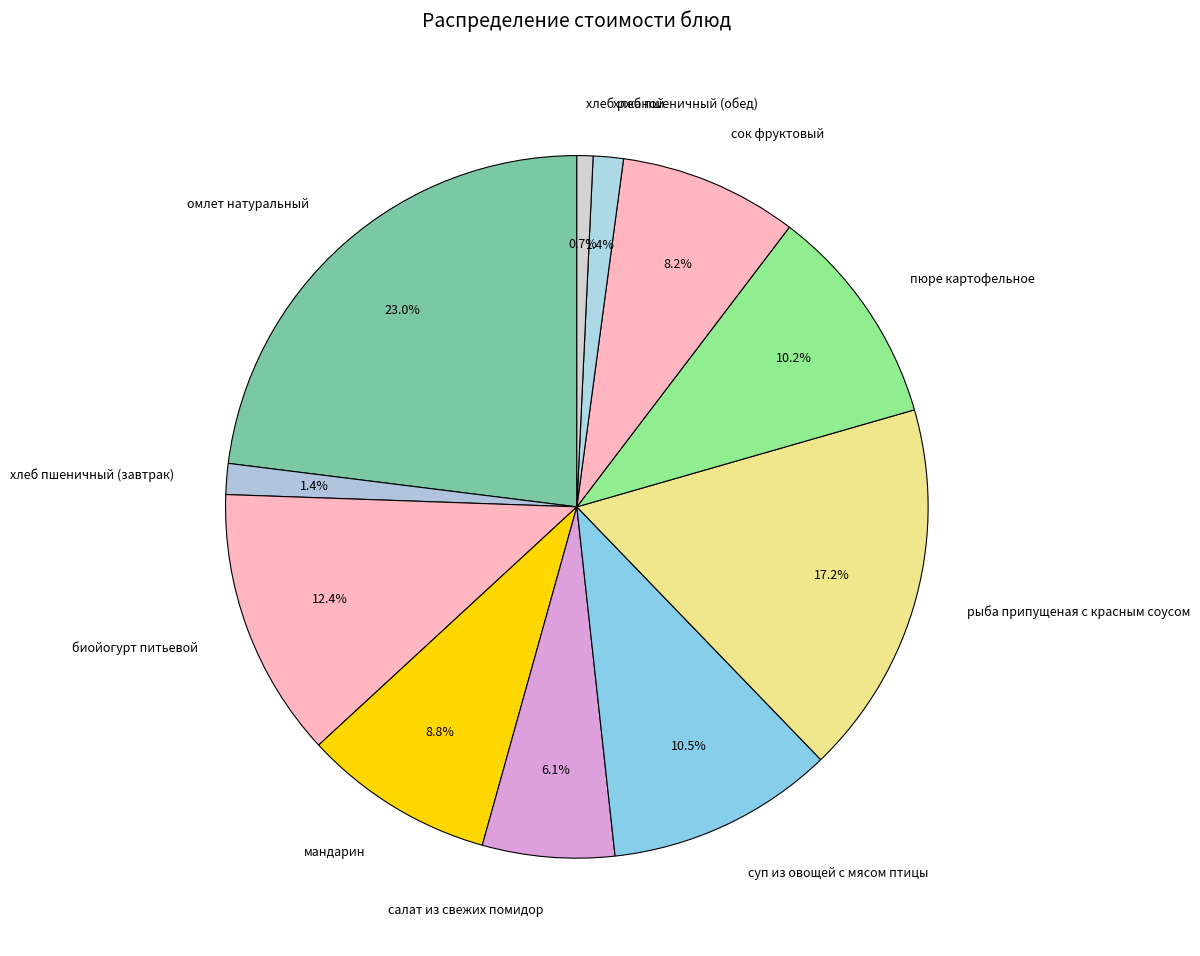

Combined, do омлет натуральный and сок фруктовый account for over 50%?

No